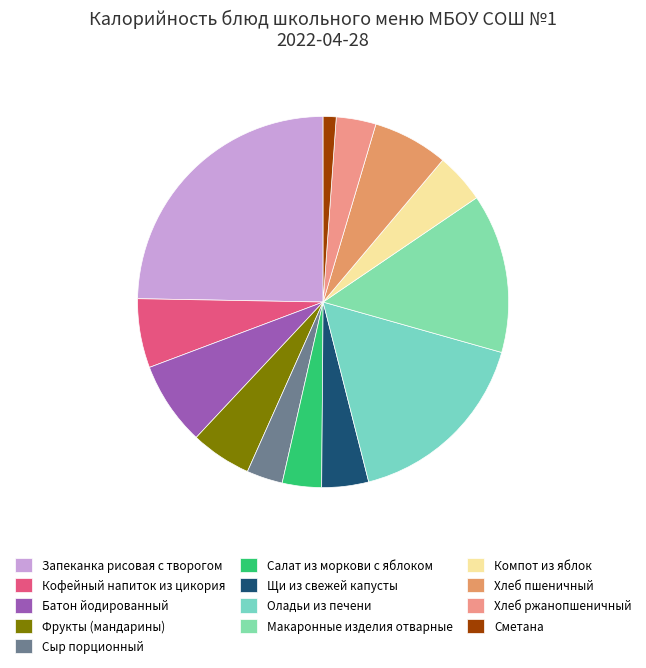

Approximately how many times larger is the value at Кофейный напиток из цикория compared to Компот из яблок?

1.4